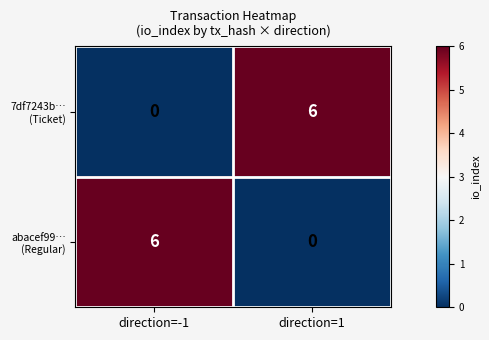

What is the spread (max minus min) of values at direction=1?

6